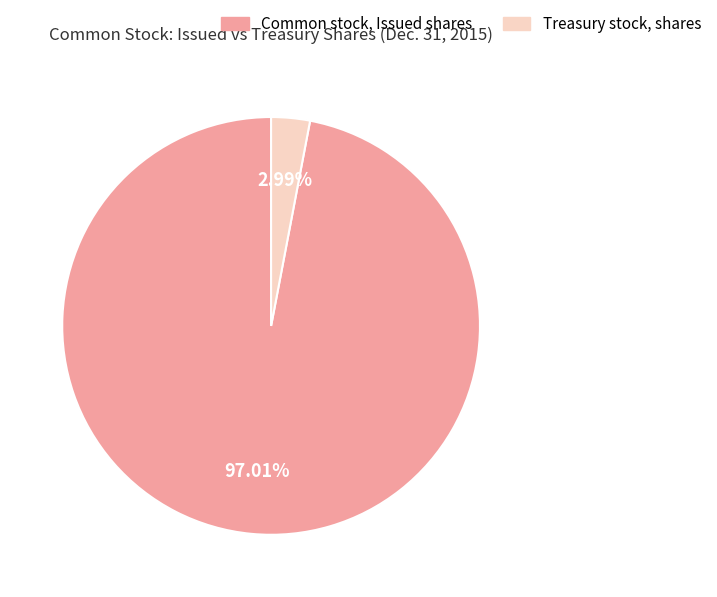

How much of the chart is everything except Treasury stock, shares?

97.0%